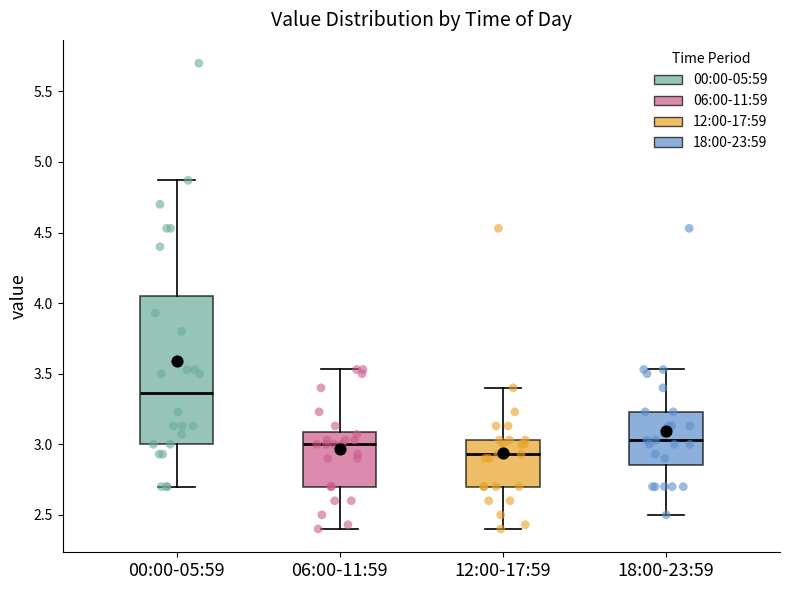

Reading left to right, read every box against the y-axis: the position of its median line, the range the box covers, and the ends of its whiskers. The values are not printed on the chart, so give them approximately, as read against the axis.

00:00-05:59: median 3.35, box 3.00 to 4.05, whiskers 2.70 to 4.85
06:00-11:59: median 3.00, box 2.70 to 3.10, whiskers 2.40 to 3.55
12:00-17:59: median 2.95, box 2.70 to 3.05, whiskers 2.40 to 3.40
18:00-23:59: median 3.05, box 2.85 to 3.25, whiskers 2.50 to 3.55